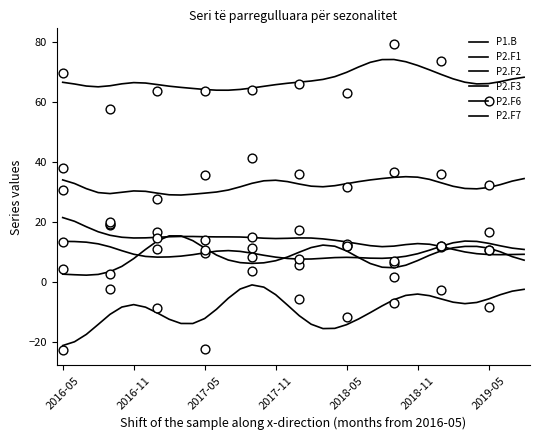

What is the total value across all series at 20?

120.2